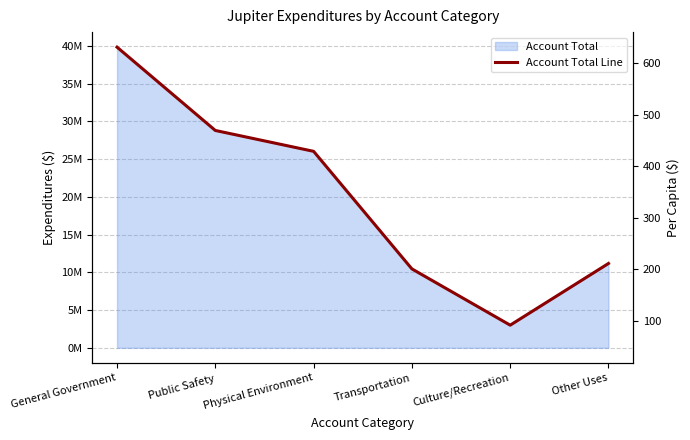

True or false: Per Capita has more than 1 interior local peaks.

False